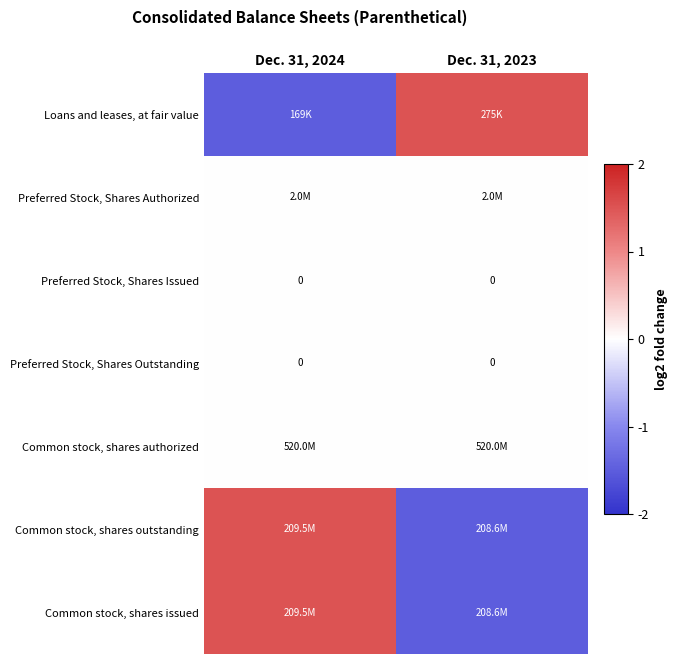

Is it true that Preferred Stock, Shares Issued equals 0.0 at Dec. 31, 2024?

True